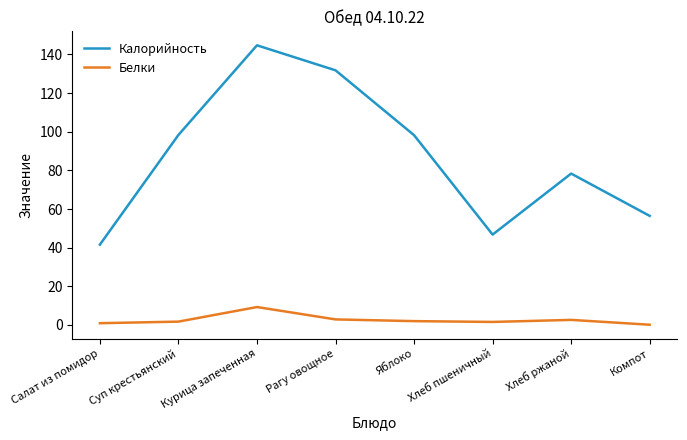

True or false: Белки and Калорийность intersect in this chart.

False